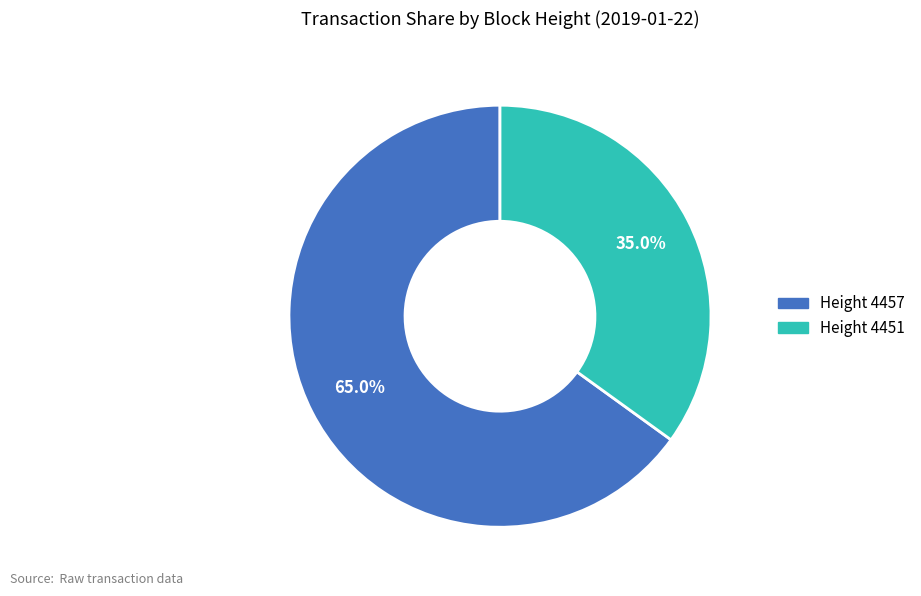

Does any single category account for the majority?

Yes